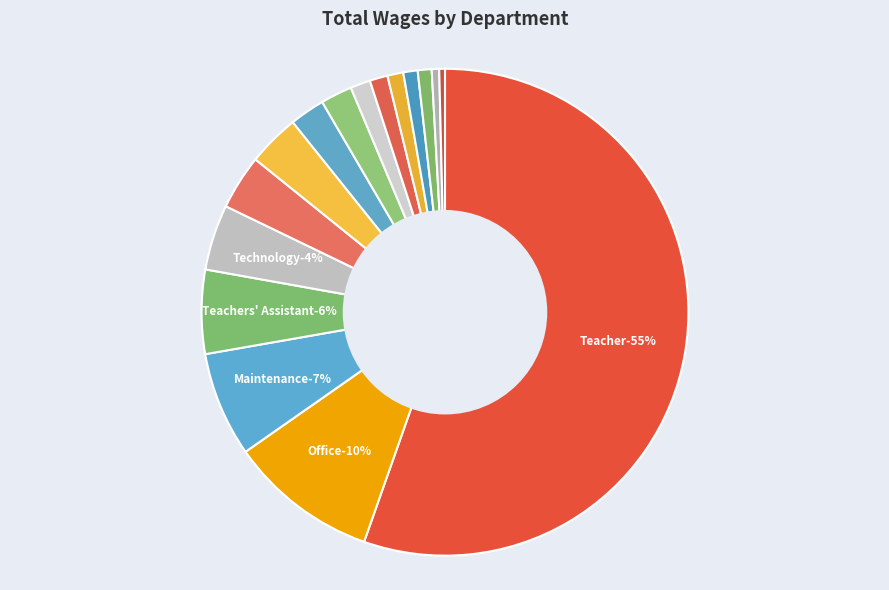

Is there a majority slice in this chart?

Yes